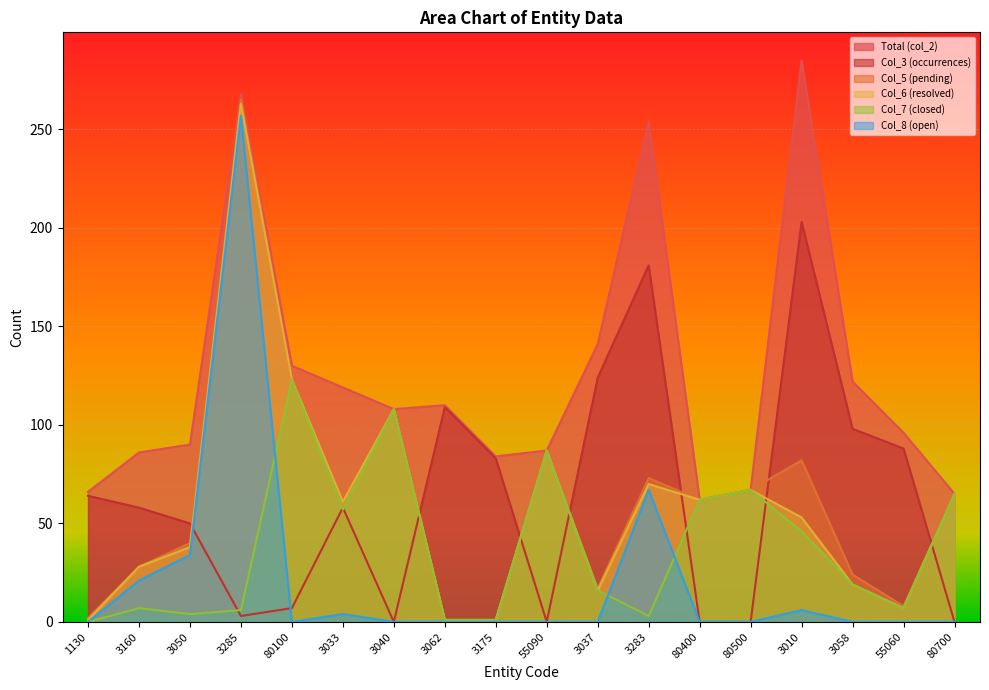

What are all the series names shown in the legend?

Total (col_2), Col_3 (occurrences), Col_5 (pending), Col_6 (resolved), Col_7 (closed), Col_8 (open)